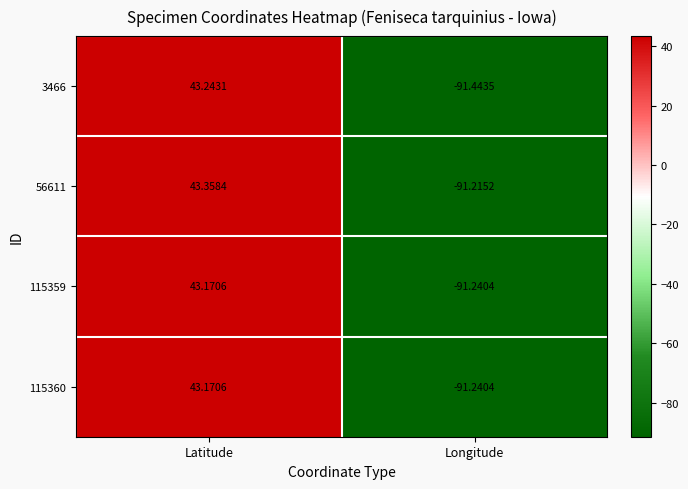

At which label does 115359 first exceed 43?

Latitude